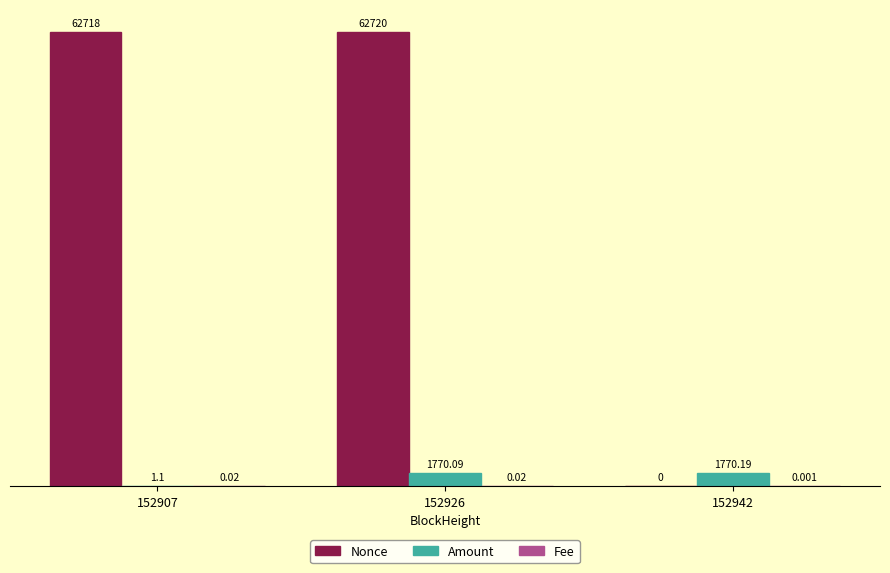

How many data points does each series have?

3